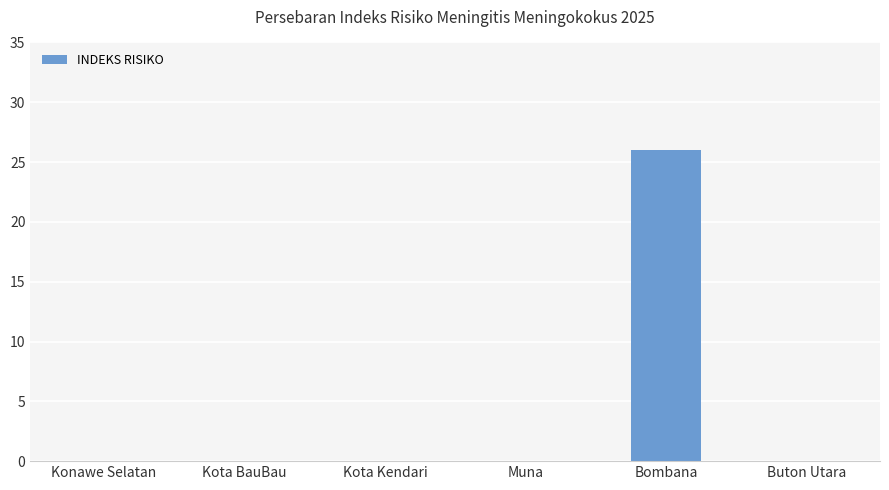

Reading left to right, transcribe all the data shown in this chart.

0	0	0	0	26	0